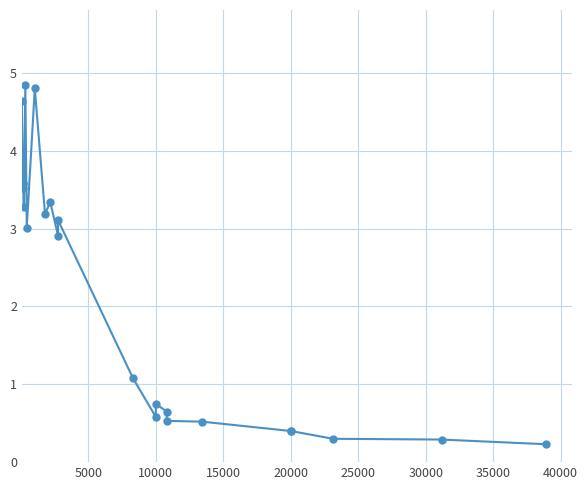

Reading right to left, extract all data points from this chart.

0.2	0.3	0.3	0.4	0.4	0.5	0.5	0.7	0.8	0.6	1.1	3.1	2.9	3.3	3.2	4.8	3.0	4.8	3.3	3.6	3.6	3.5	4.6